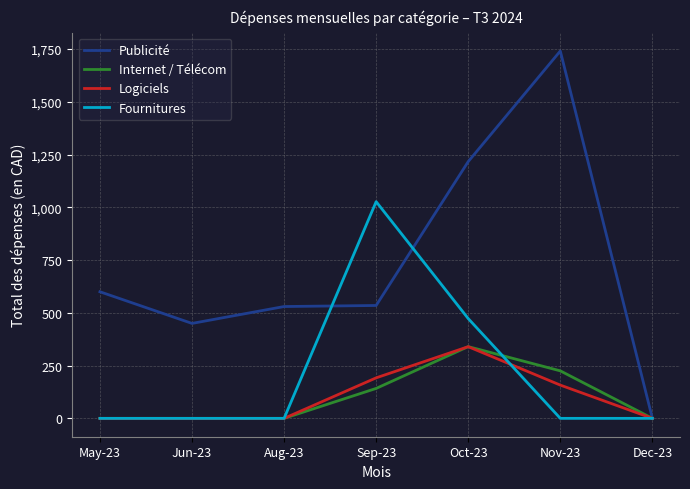

What position from the left is Jun-23?

2